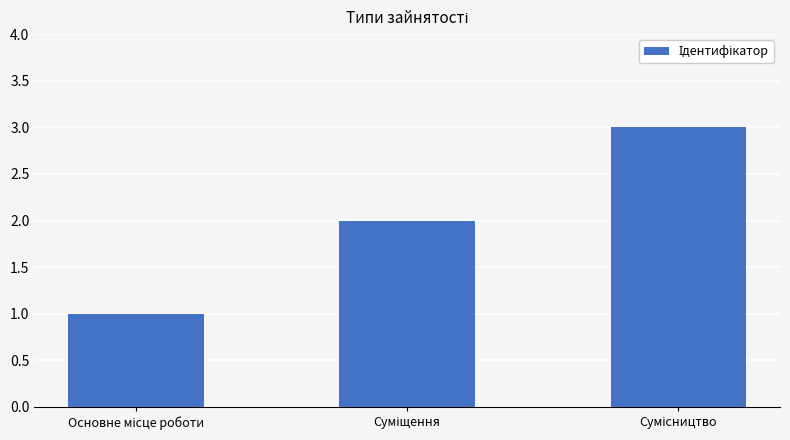

What is the average value?

2